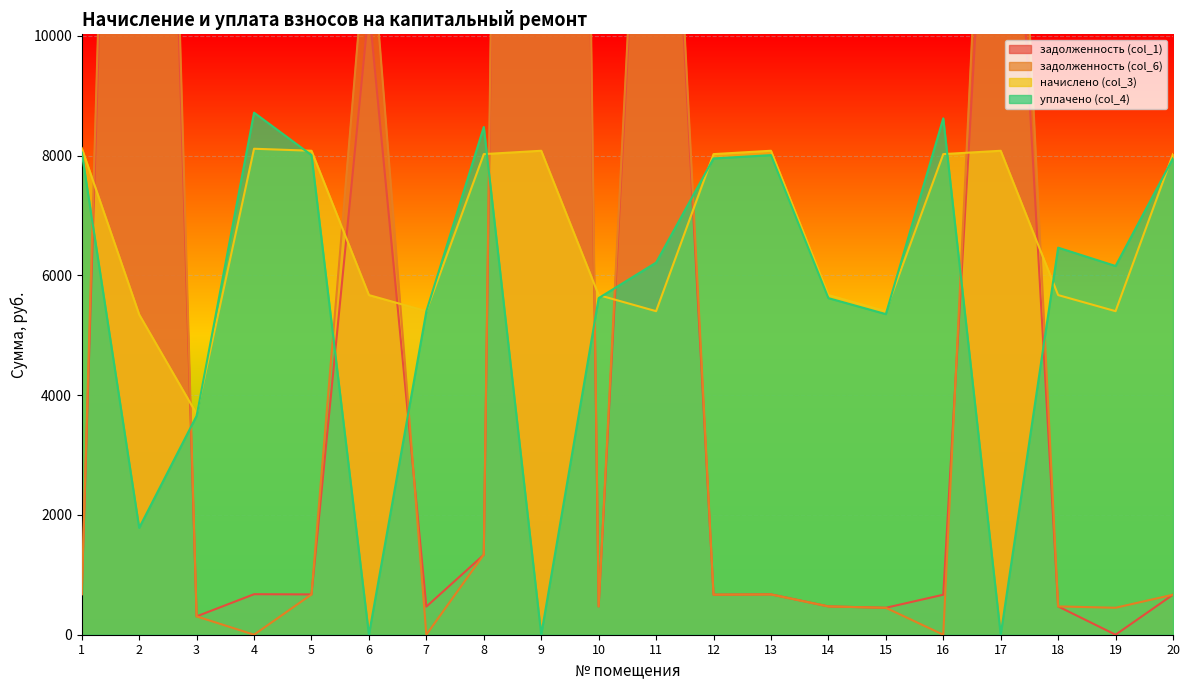

Reading left to right, list all the values displayed in this chart.

задолженность (col_1): 676.6	31851.2	306.5	676.4	673.0	10473.1	469.1	1334.2	70294.2	472.6	18680.0	668.7	673.9	472.6	449.6	667.9	17442.1	472.6	0.0	668.7
задолженность (col_6): 677.0	33863.5	306.6	0.0	672.4	12158.1	0.0	1337.7	73698.9	472.1	19325.9	668.7	672.5	472.6	449.7	0.0	19903.3	472.6	450.2	668.0
начислено (col_3): 8125.8	5346.2	3687.5	8114.6	8080.9	5671.2	5402.3	8024.9	8080.9	5671.2	5402.3	8024.9	8080.9	5671.2	5402.3	8024.9	8080.9	5671.2	5402.3	8024.9
уплачено (col_4): 8052.3	1784.6	3654.9	8717.3	8008.5	0.0	5400.6	8477.8	0.0	5620.4	6213.7	7952.6	8007.8	5620.1	5353.4	8622.1	0.0	6463.1	6156.6	7953.6